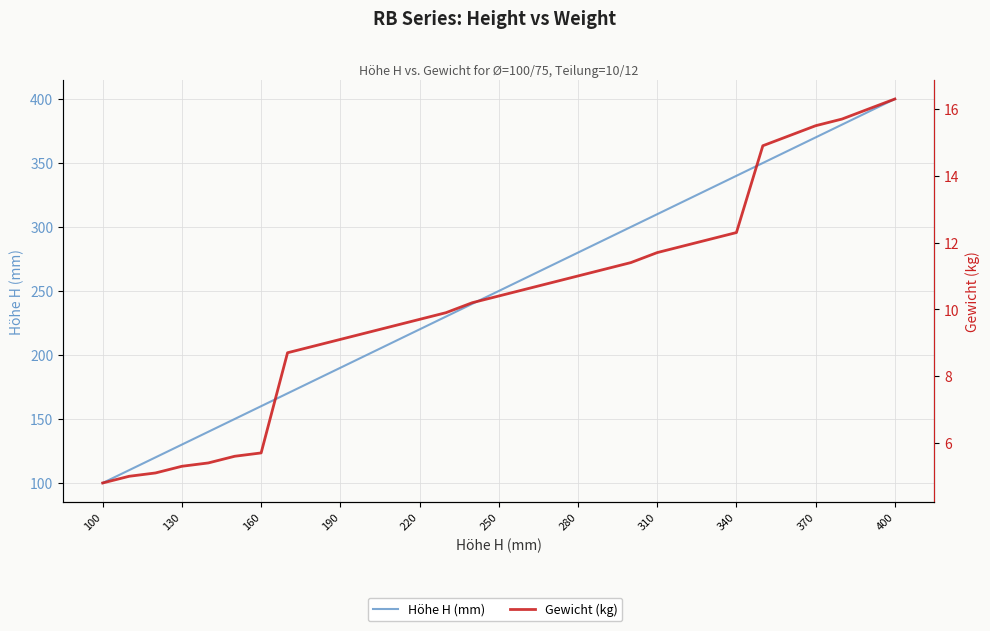

What is the sum of all Höhe H (mm) values?

7750.0